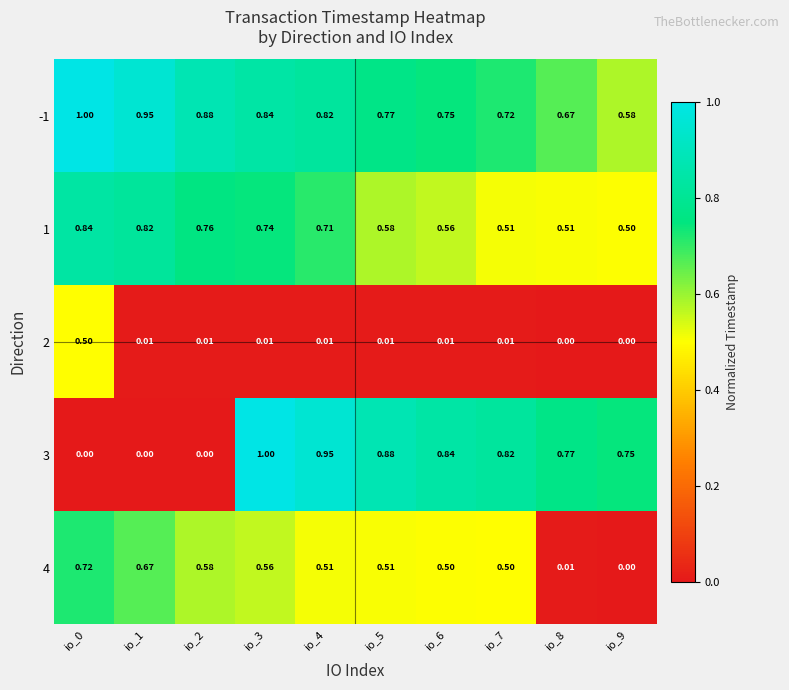

Is the value of 1 at io_9 greater than the value of 2 at io_5?

Yes